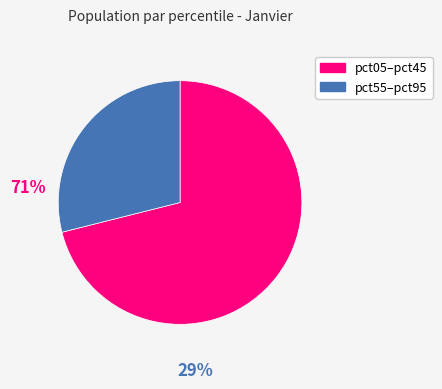

Is there any slice that represents more than half of the pie?

Yes